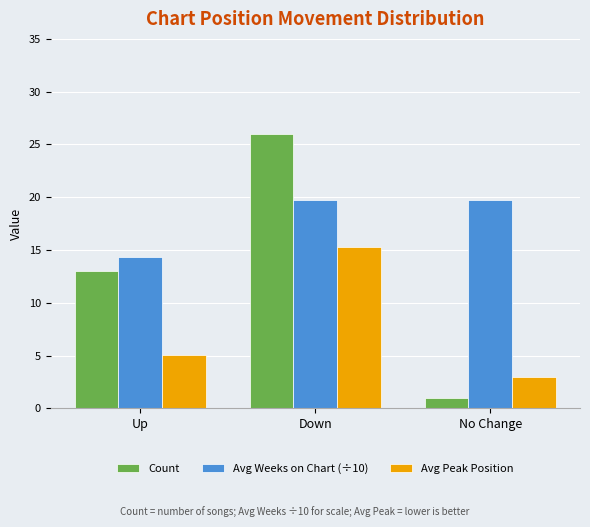

What is the minimum value for Avg Peak Position?

3.0